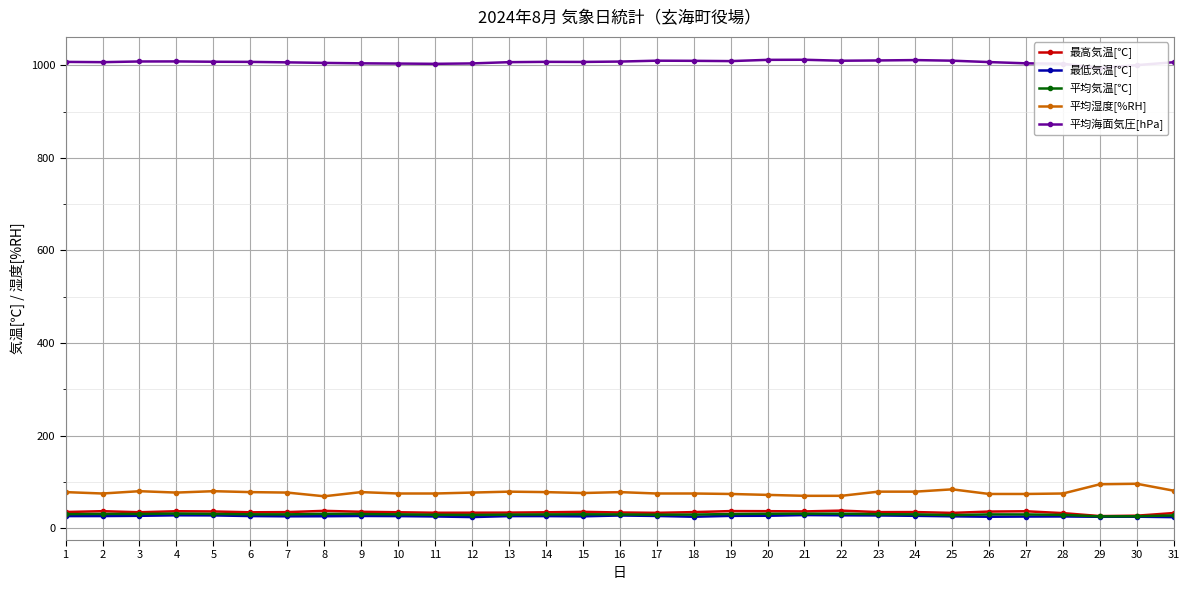

What is the maximum value for 平均湿度[%RH]?

96.0